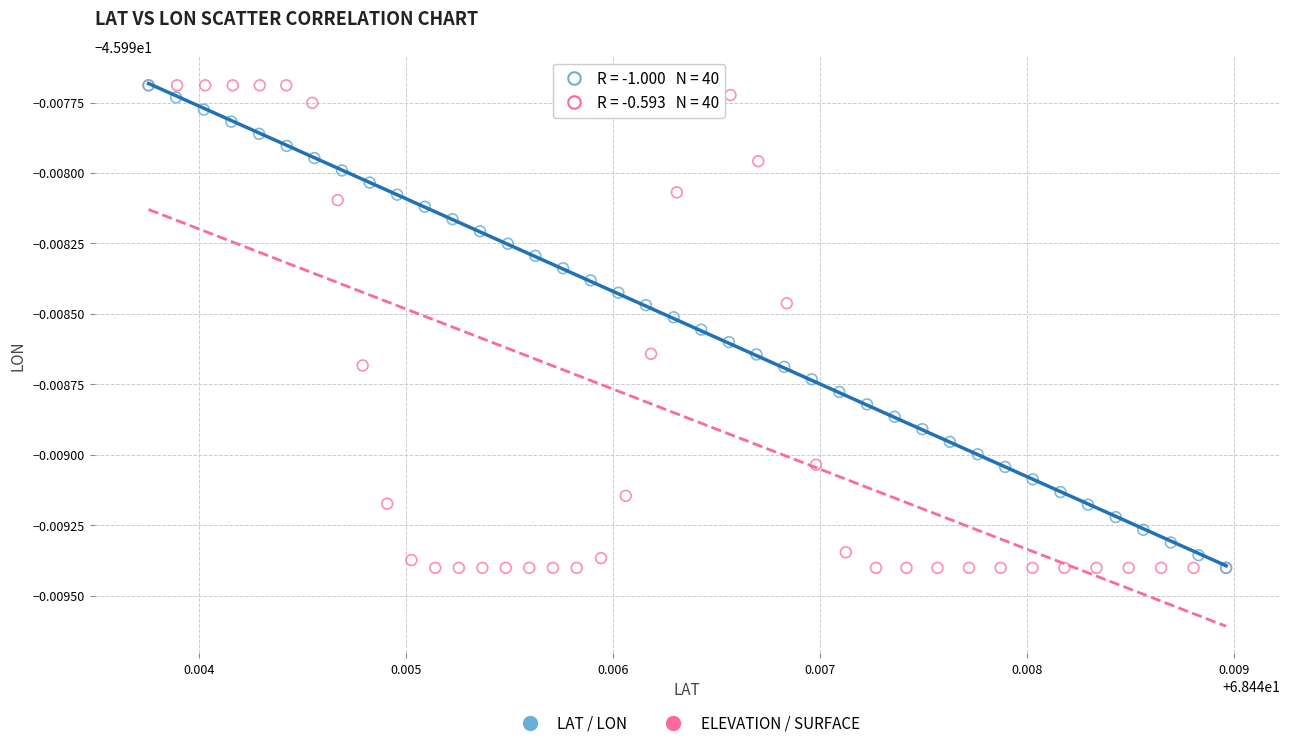

What are all the series names shown in the legend?

LAT / LON, ELEVATION / SURFACE